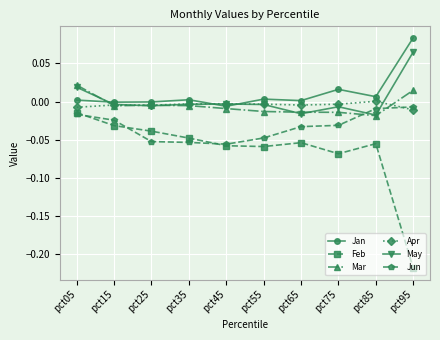

At which category does Feb reach its first local peak?

pct65